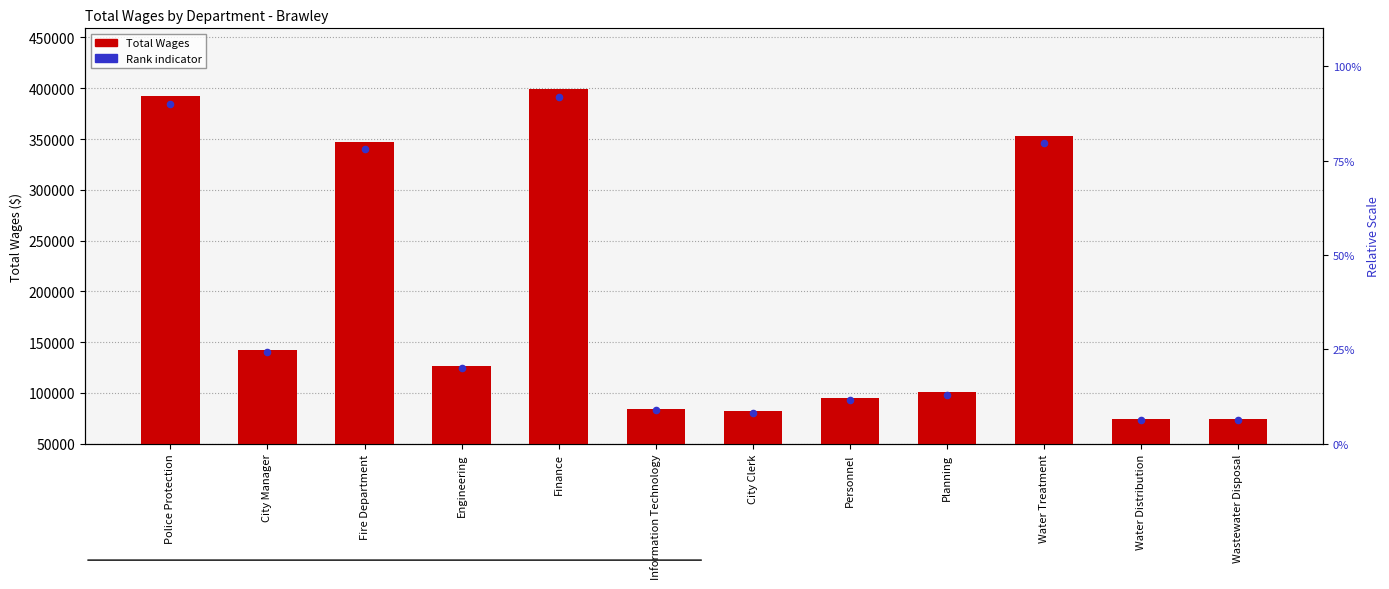

Which series has the widest spread of Y values?

Total Wages